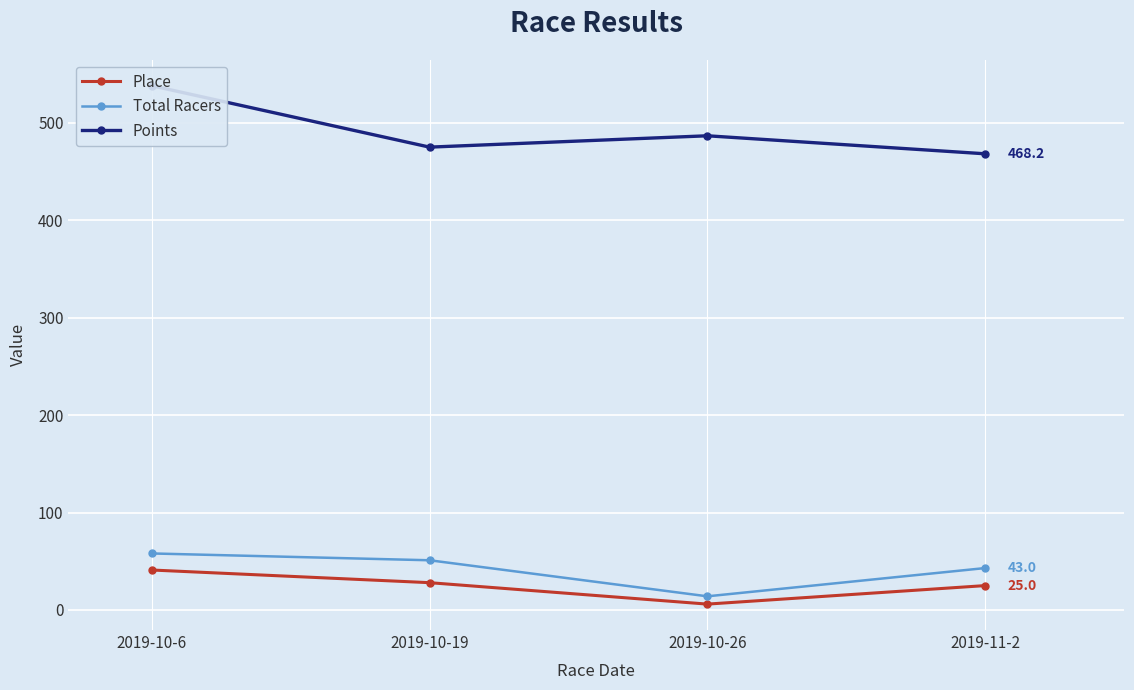

What value does the Place series have at 2019-10-26?

6